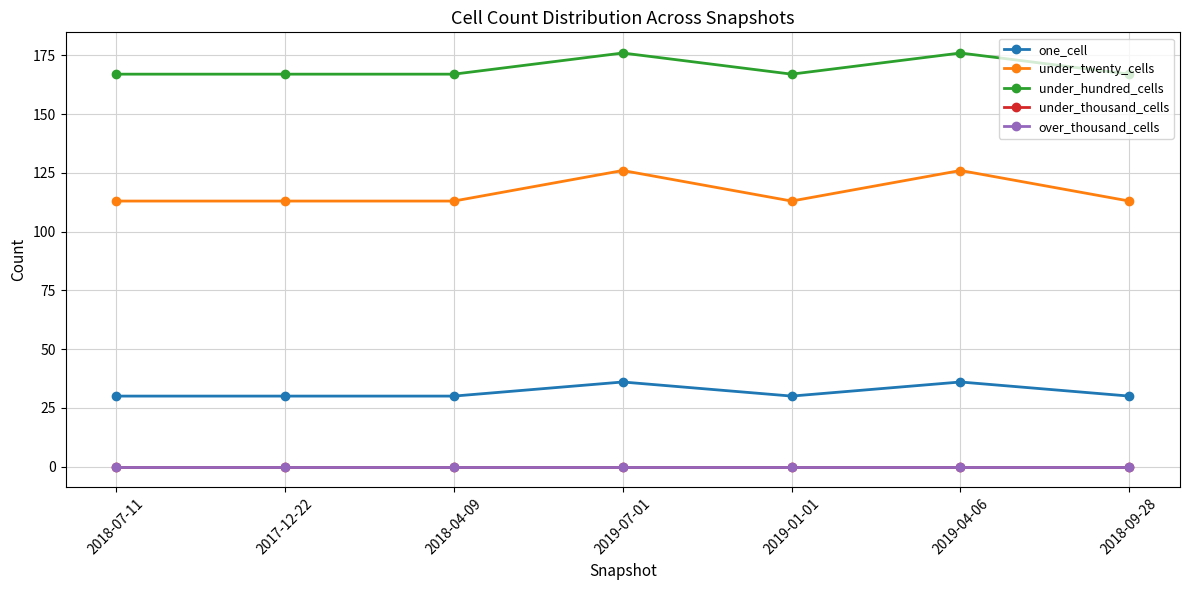

In under_twenty_cells, how many points are higher than both neighbors (excluding endpoints)?

2